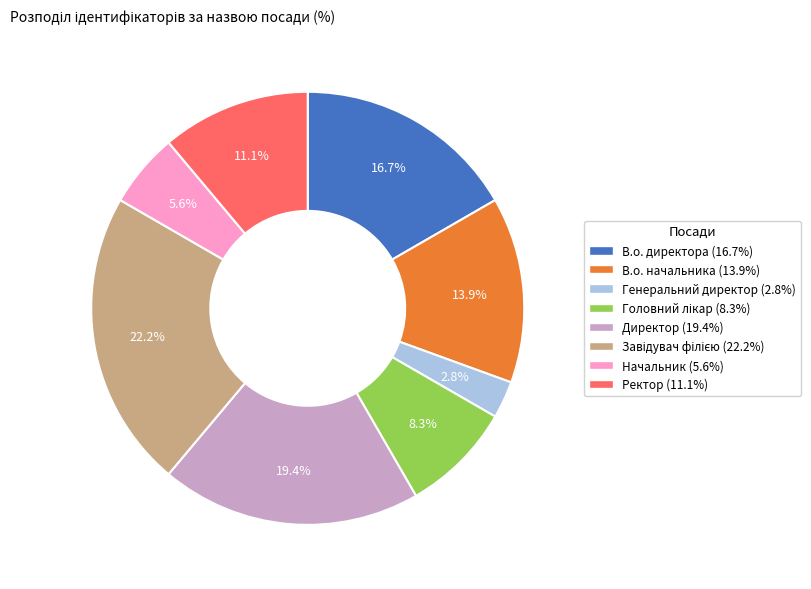

How many segments does this pie chart have?

8